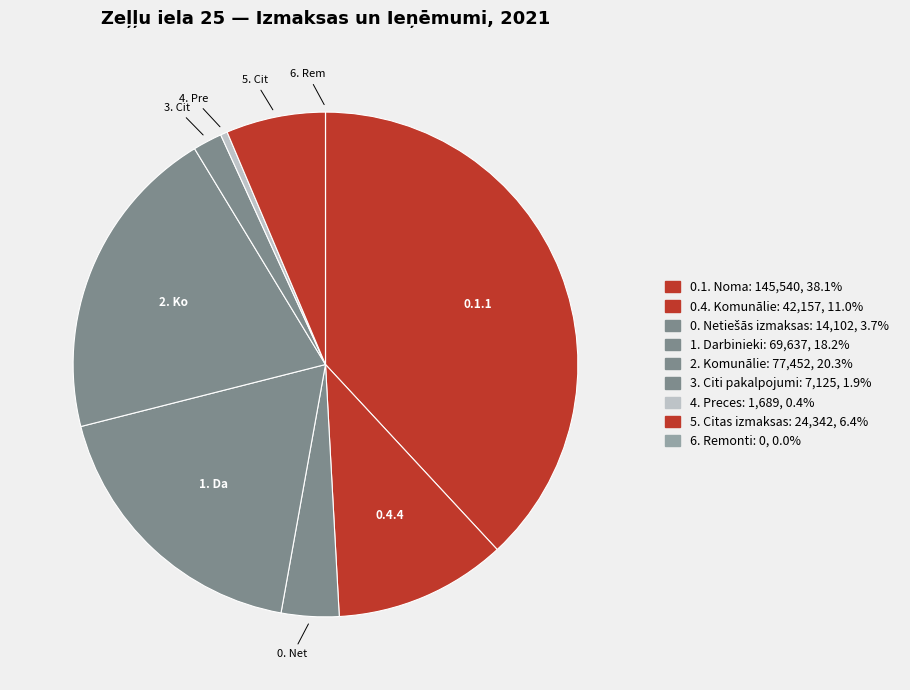

Does any single category account for the majority?

No